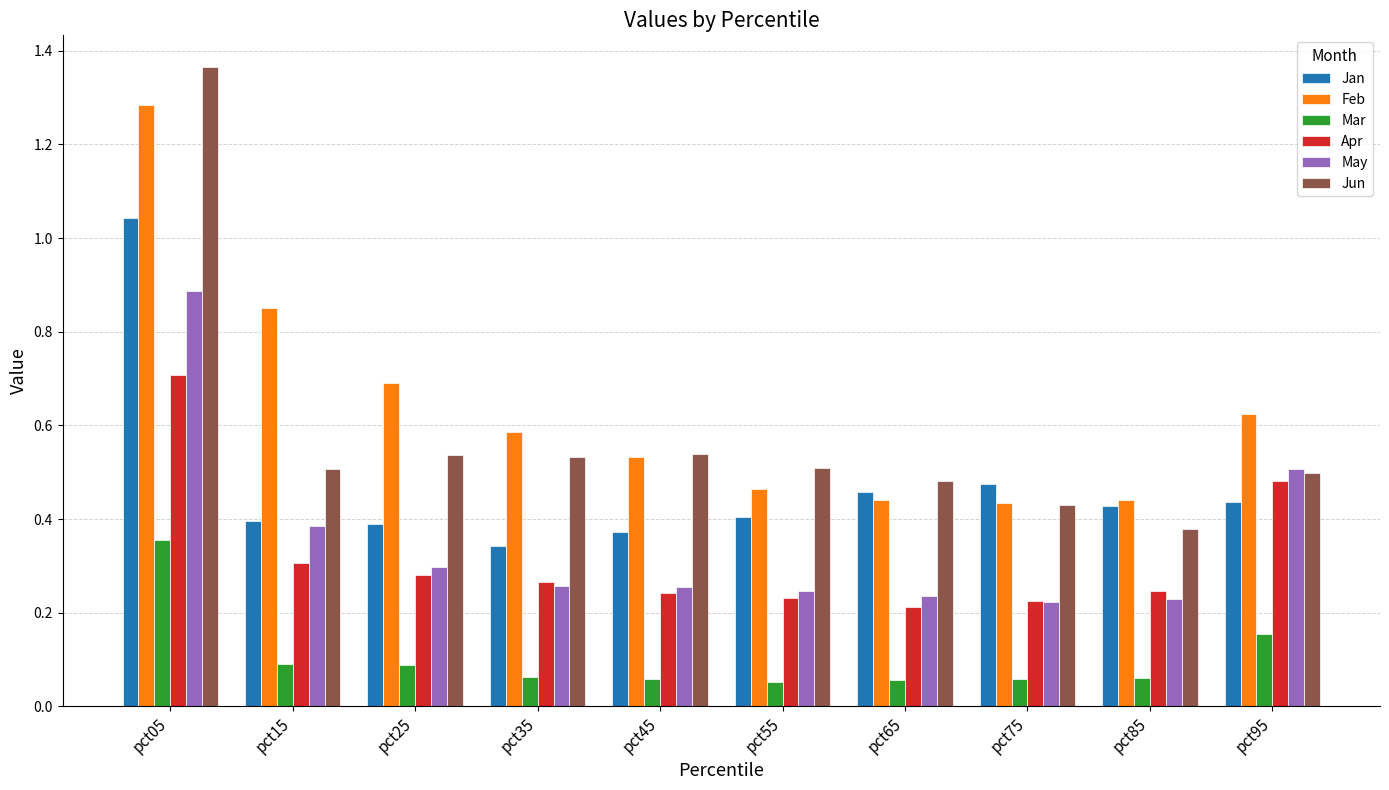

Which label corresponds to the largest value in the chart?

pct05